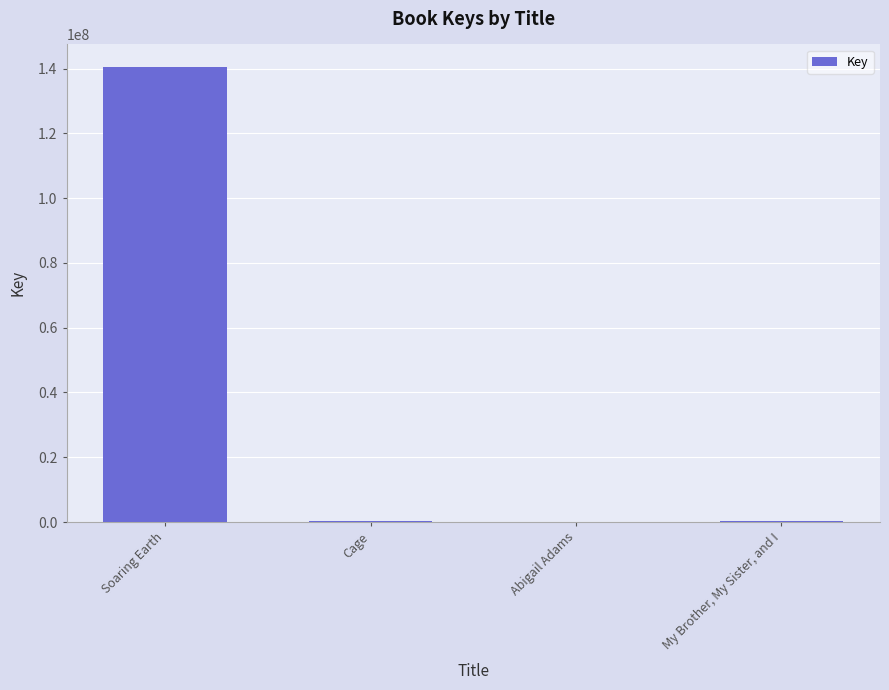

What is the difference between the values at My Brother, My Sister, and I and Abigail Adams?

312881